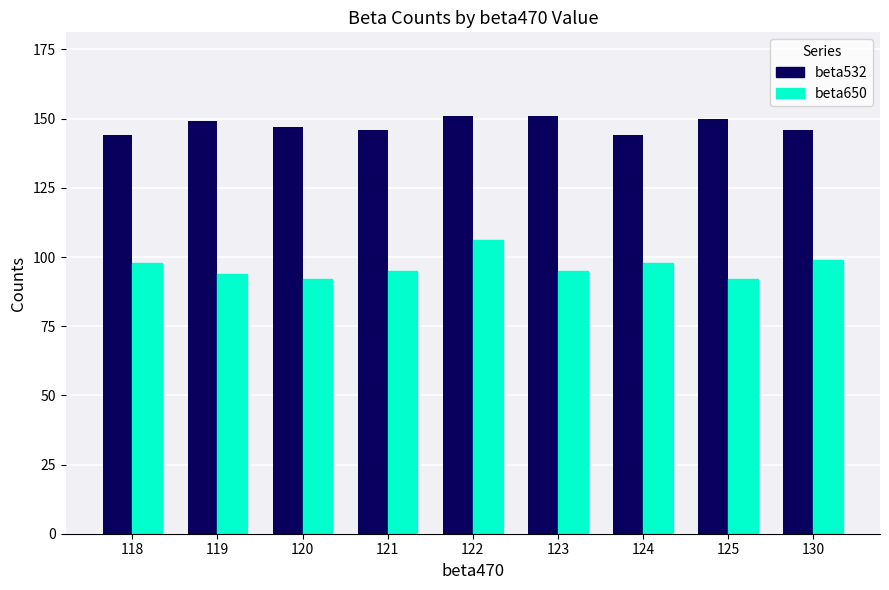

Reading left to right, transcribe all the data shown in this chart.

beta532: 118=144	119=149	120=147	121=146	122=151	123=151	124=144	125=150	130=146
beta650: 118=98	119=94	120=92	121=95	122=106	123=95	124=98	125=92	130=99